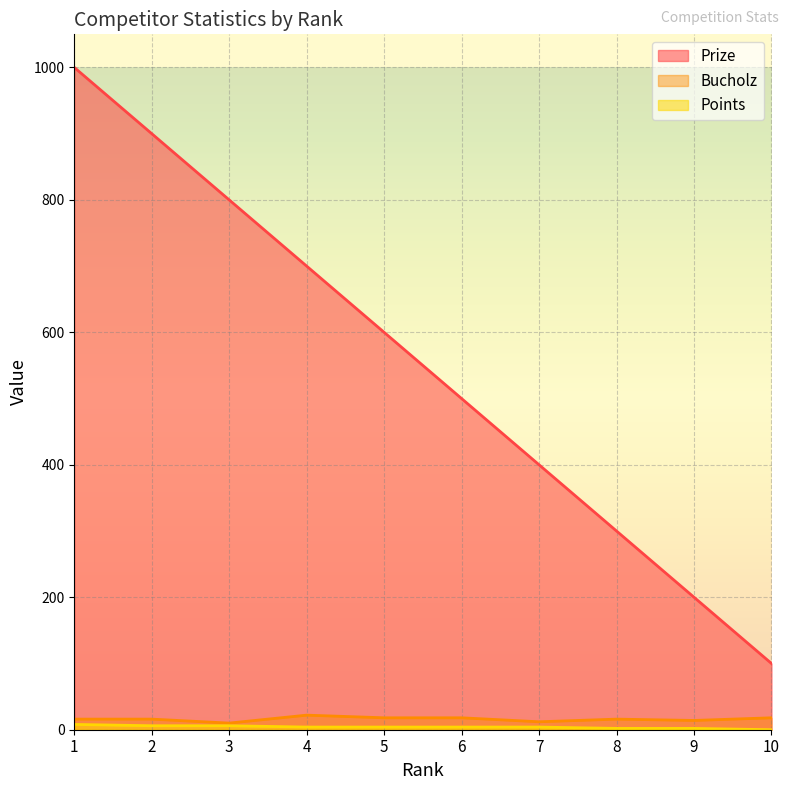

Reading left to right, transcribe all the data shown in this chart.

Prize: 1=1000	2=900	3=800	4=700	5=600	6=500	7=400	8=300	9=200	10=100
Bucholz: 1=16	2=16	3=10	4=22	5=18	6=18	7=12	8=16	9=14	10=18
Points: 1=8	2=6	3=6	4=4	5=4	6=4	7=4	8=2	9=2	10=0